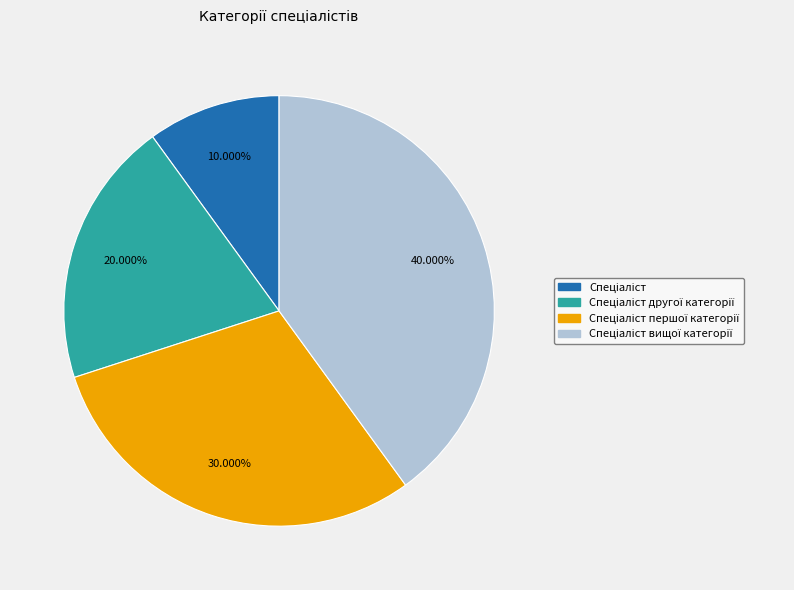

Does any single category account for the majority?

No